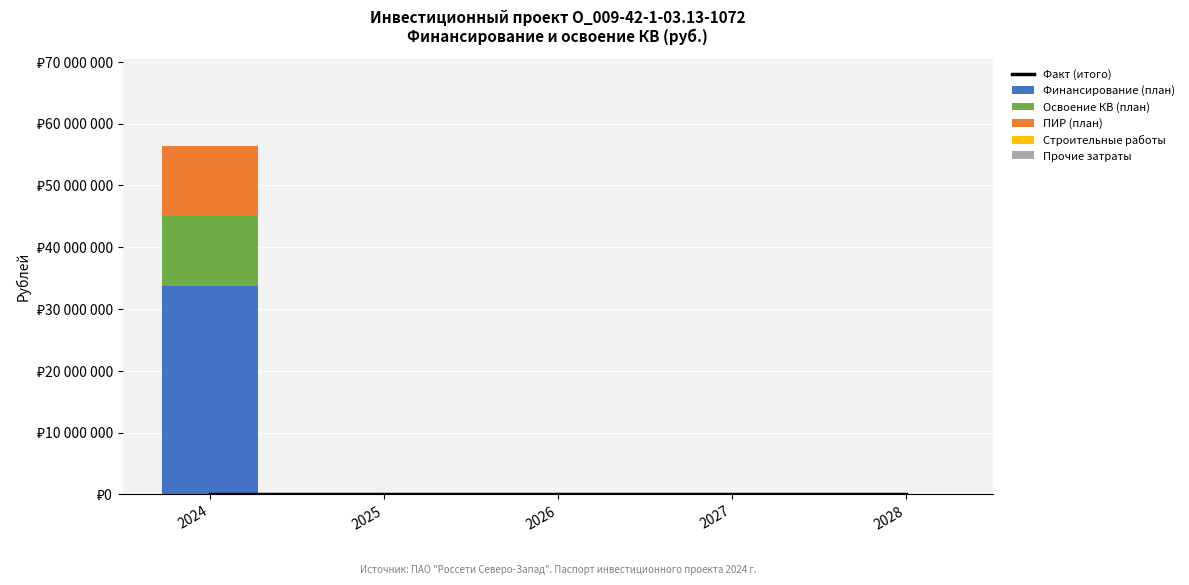

At which label does Строительные работы reach its peak?

2024